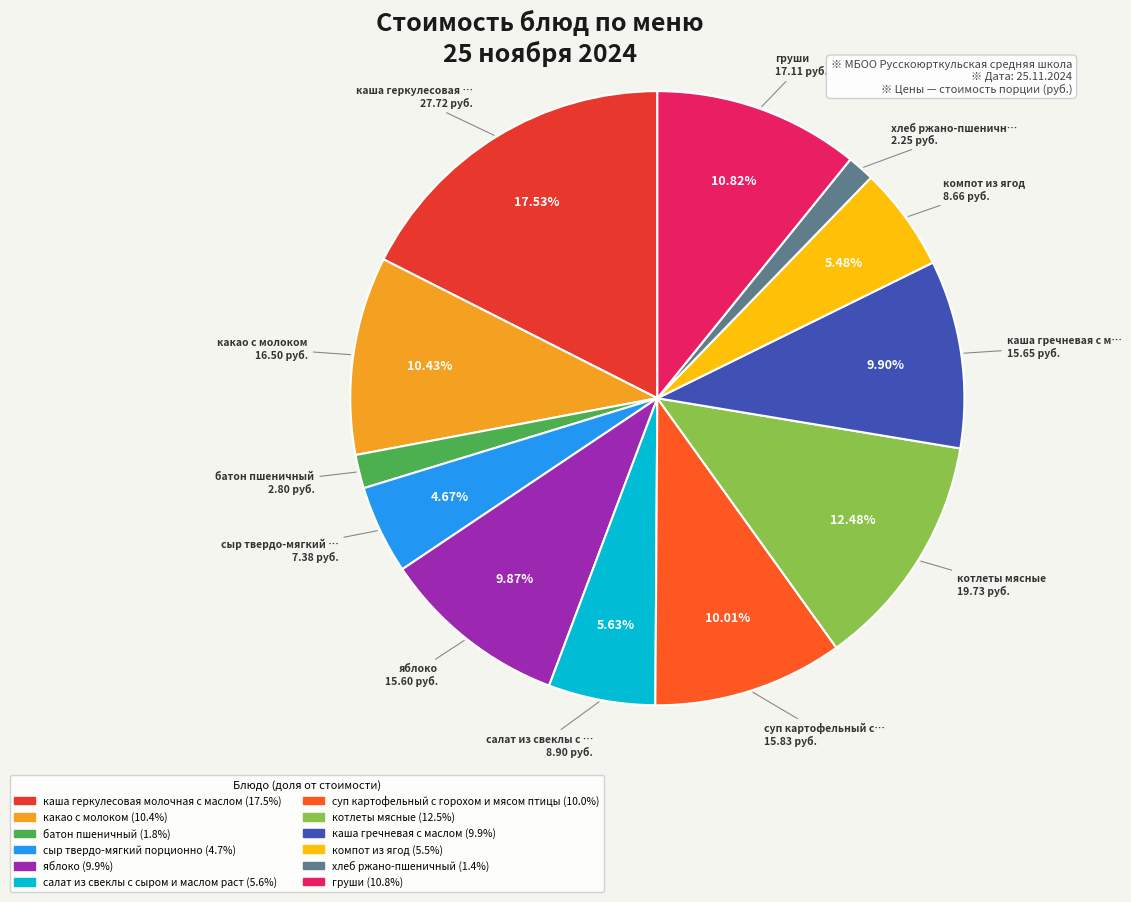

What is the ratio of the value at какао с молоком to the value at салат из свеклы с сыром и маслом раст?

1.9